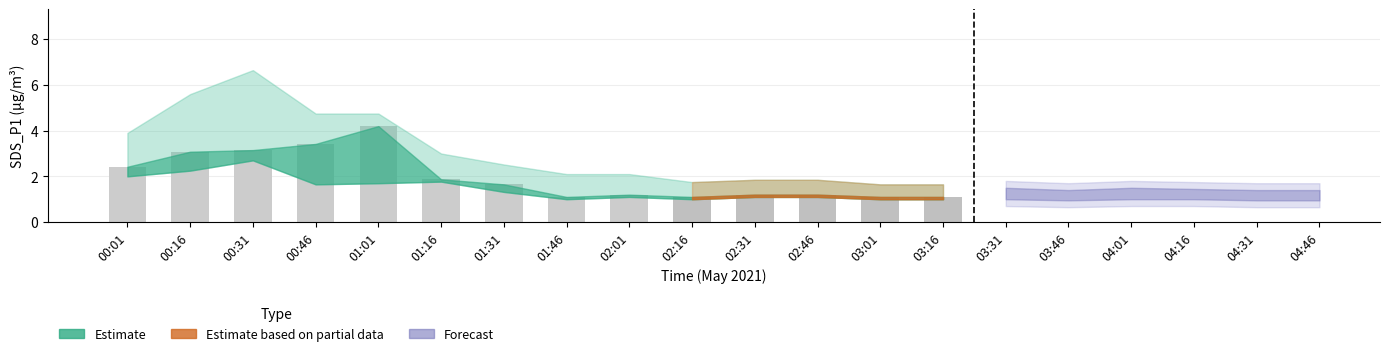

What value does the data have at 01:01?

4.2